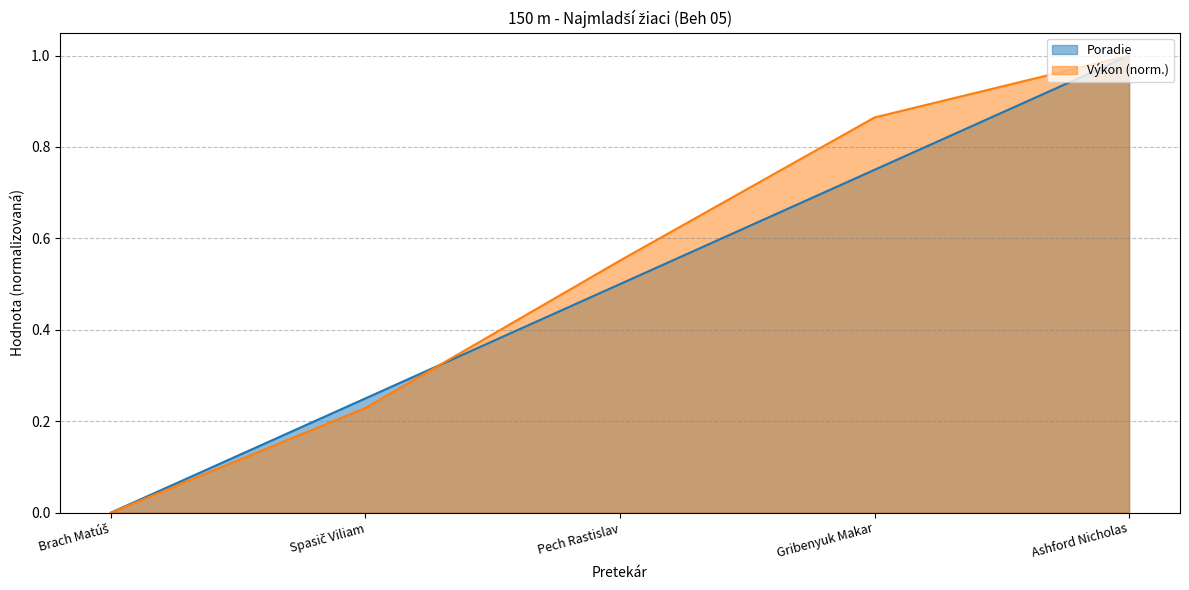

True or false: Poradie and Výkon intersect in this chart.

True